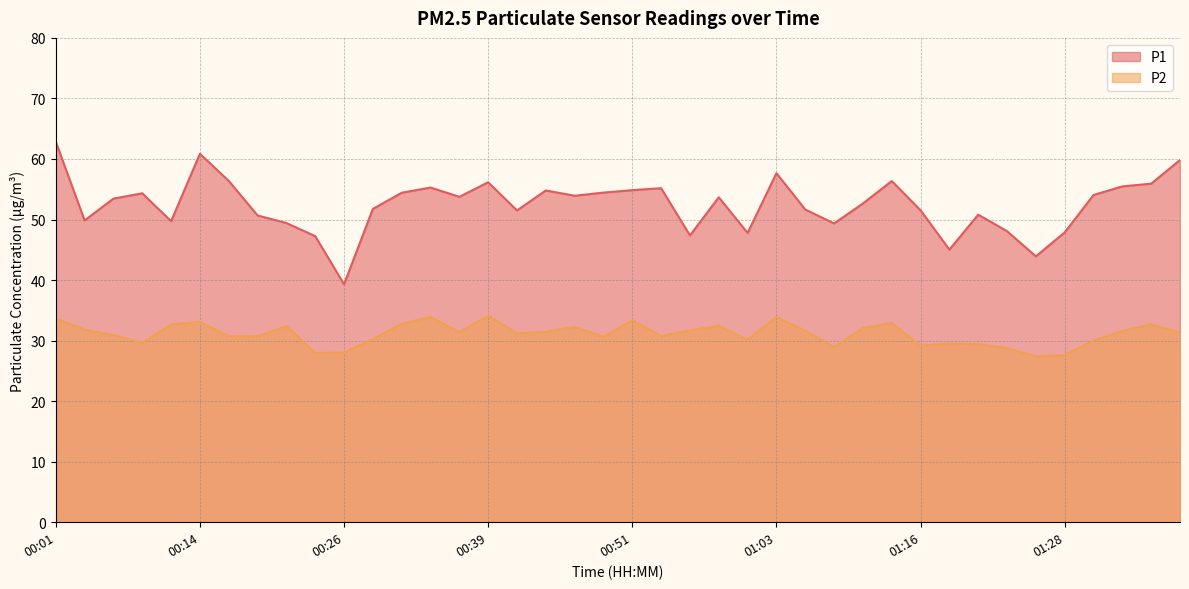

What is the smallest value displayed?

27.4